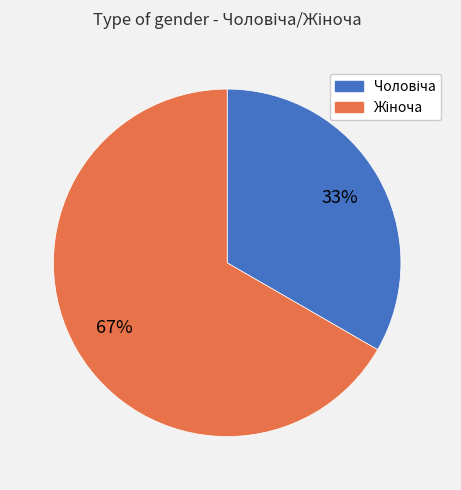

How many segments does this pie chart have?

2